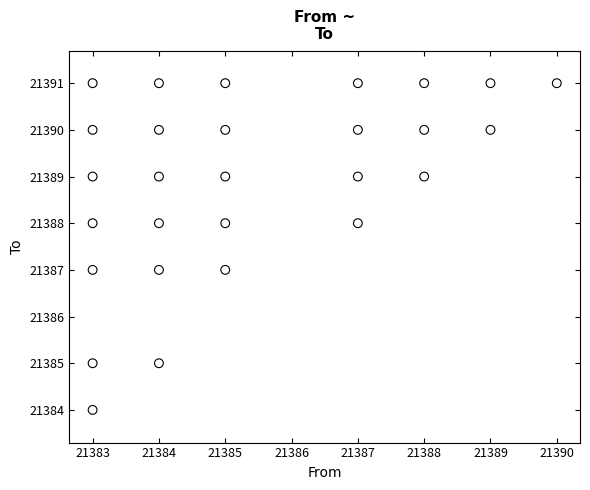

What is the range of Y values (max minus min)?

7